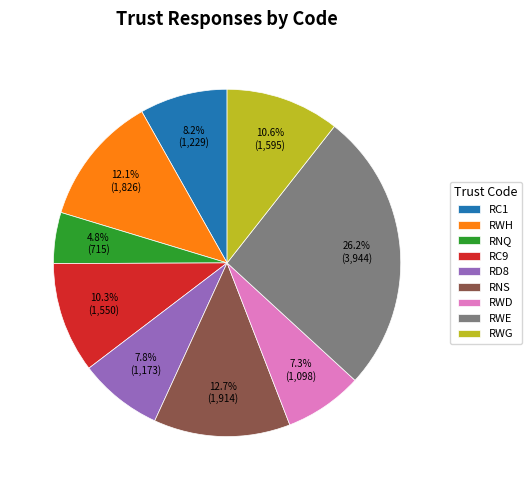

Is there a majority slice in this chart?

No